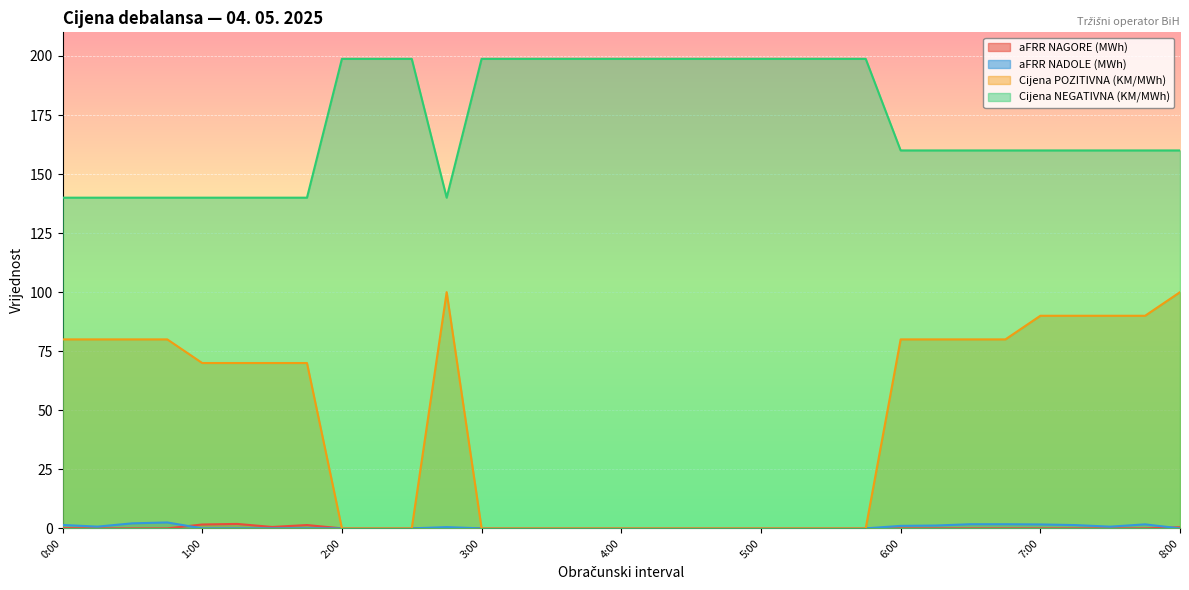

True or false: Cijena POZITIVNA (KM/MWh) has a value of 118.1 at 0:30.

False